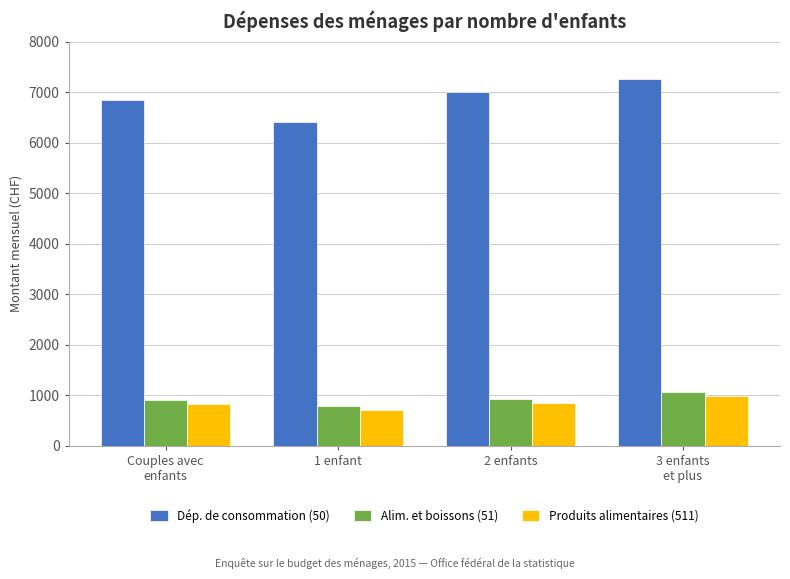

Where does the Dép. de consommation (50) series first go above 7005?

2 enfants